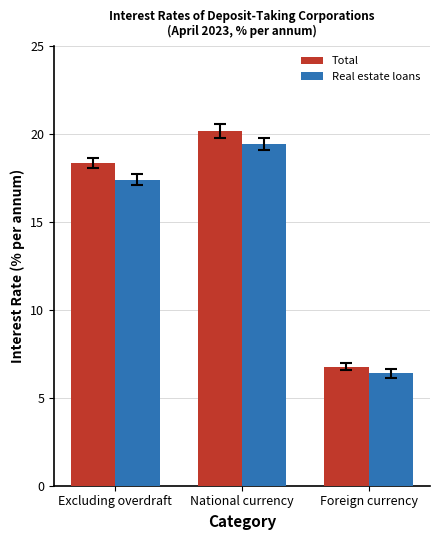

True or false: Real estate loans has a value of 6.4 at Foreign currency.

True